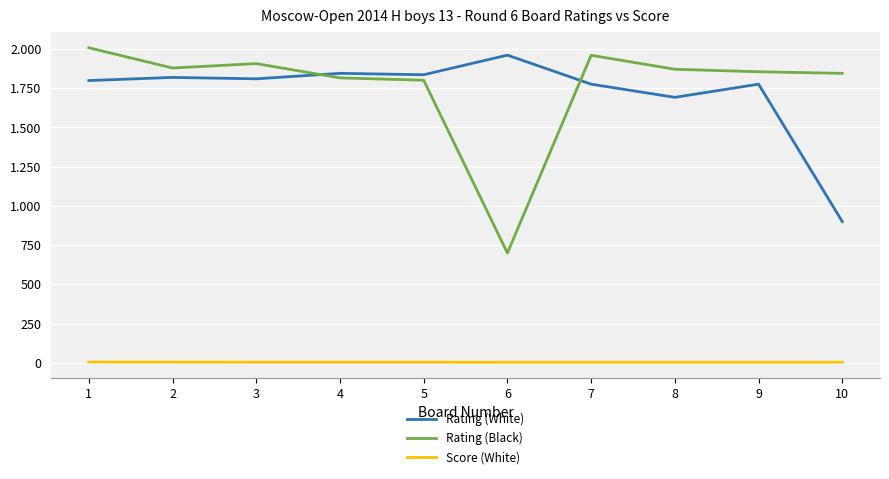

What is the value of the Rating (White) point at the 5th from the left?

1836.0